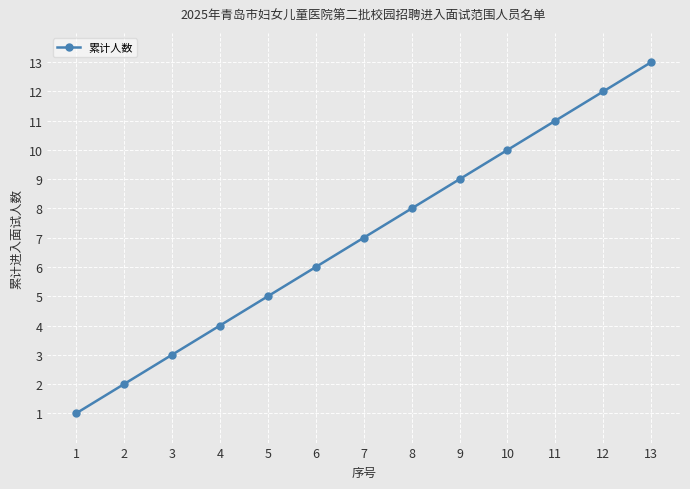

Between 2 and 11, which is larger?

11